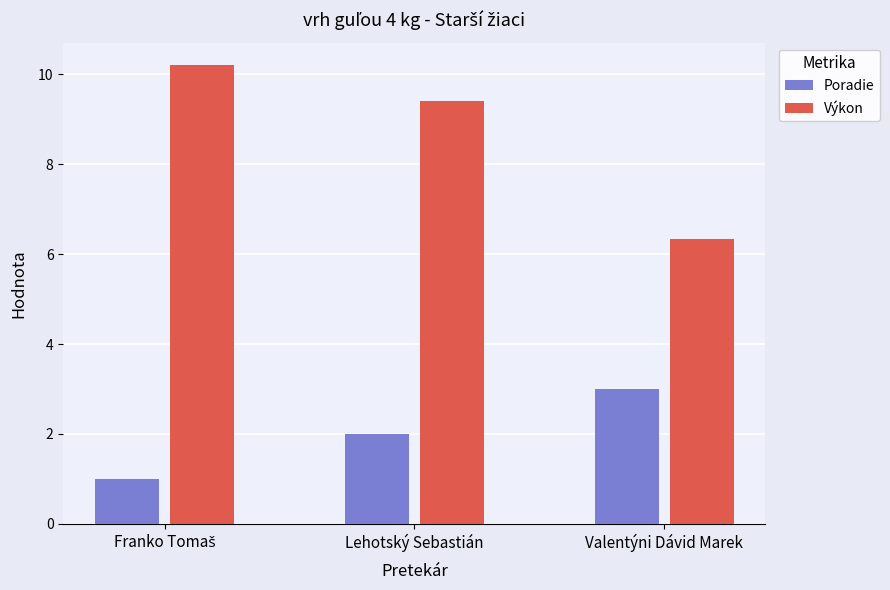

What is the difference between the maximum and minimum values in the Poradie series?

2.0